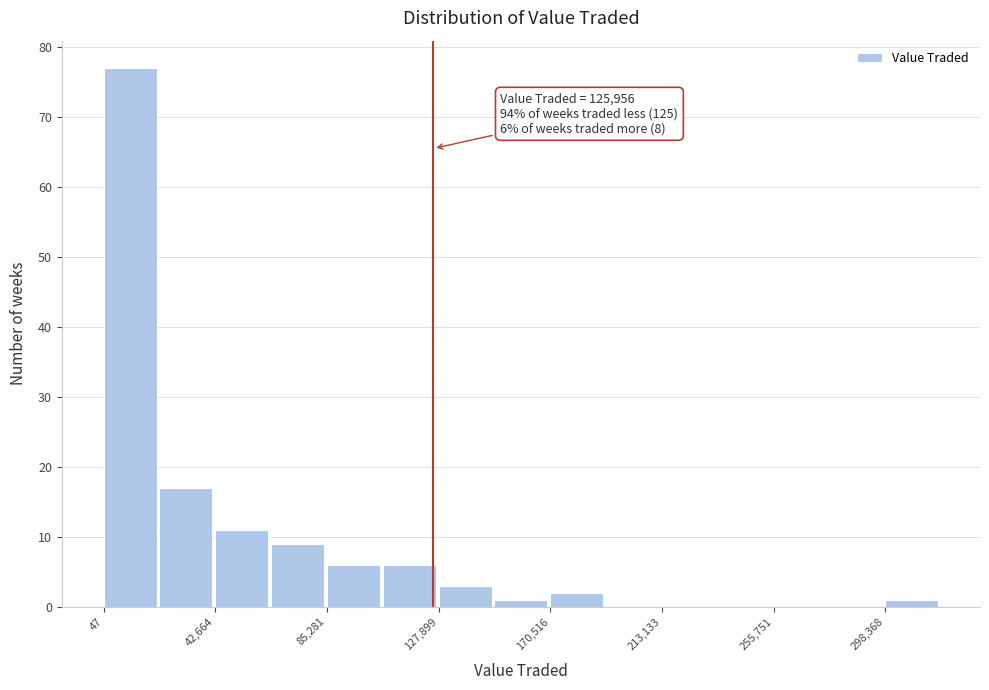

Which range on the x-axis has the tallest bar?

0 to 20000